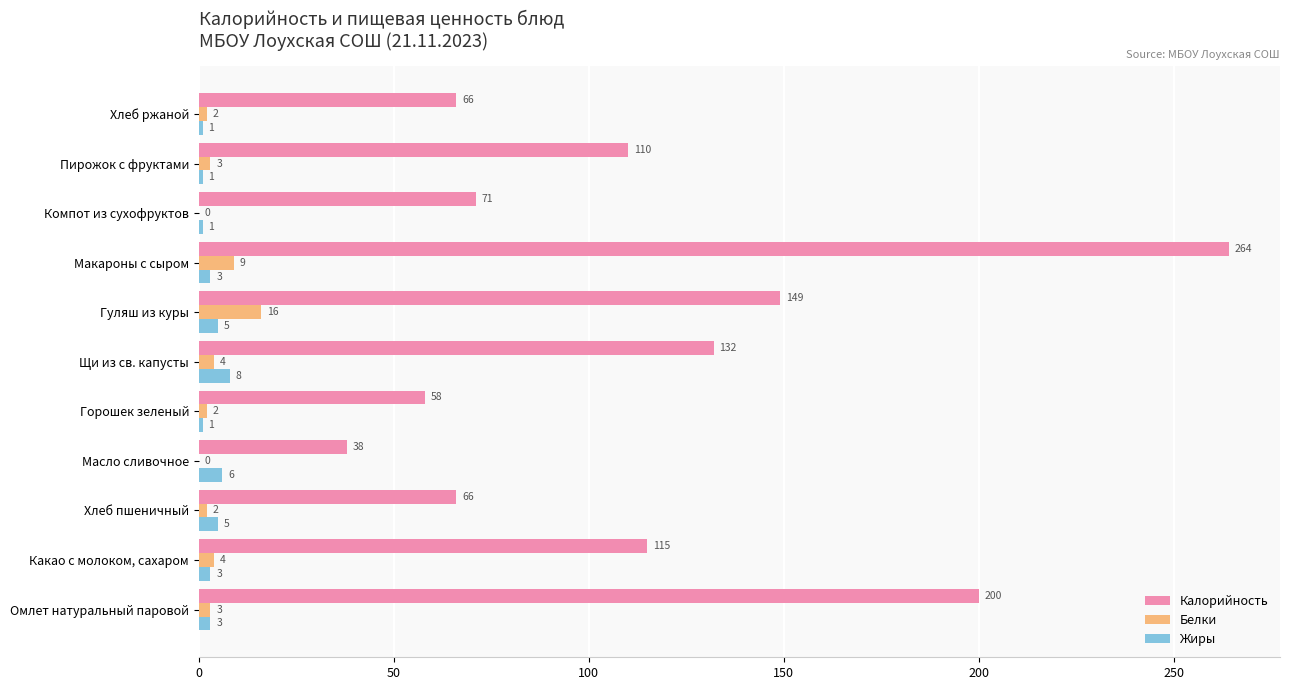

Is the value of Белки at Пирожок с фруктами greater than the value of Калорийность at Компот из сухофруктов?

No